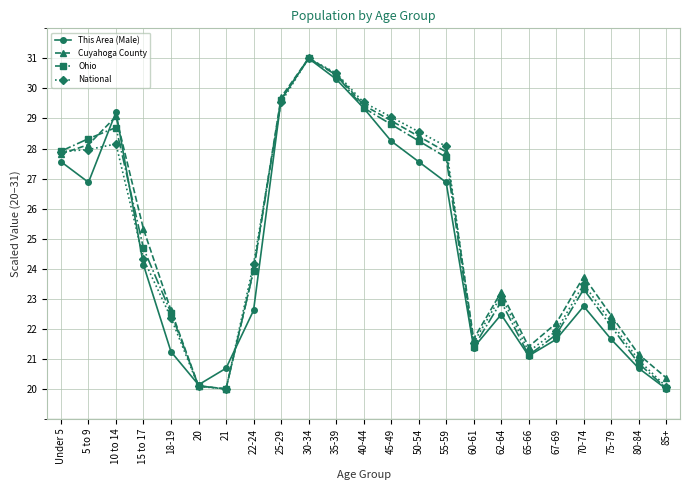

What is the value of the Ohio point at the 13th from the left?

28.8